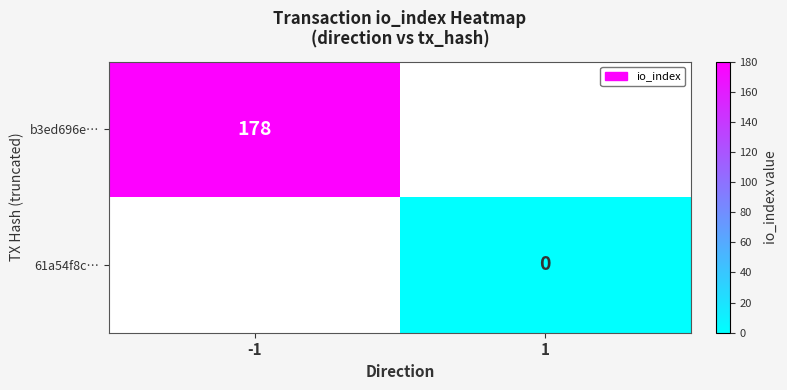

Is it true that b3ed696e… equals 67 at -1?

False